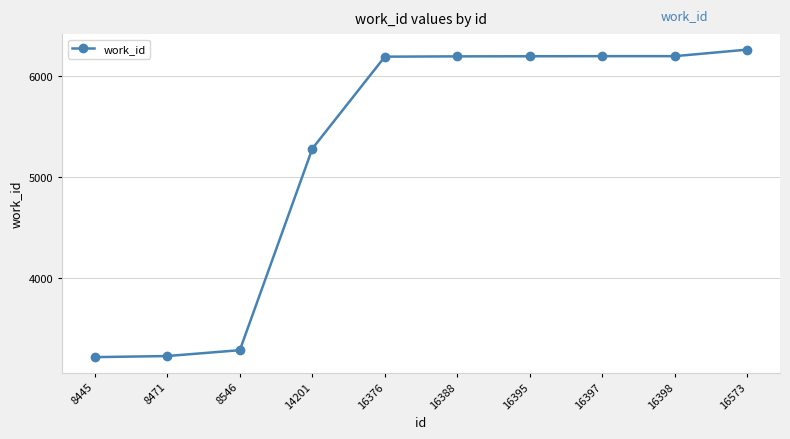

True or false: the data shows 9835 at 16395.

False